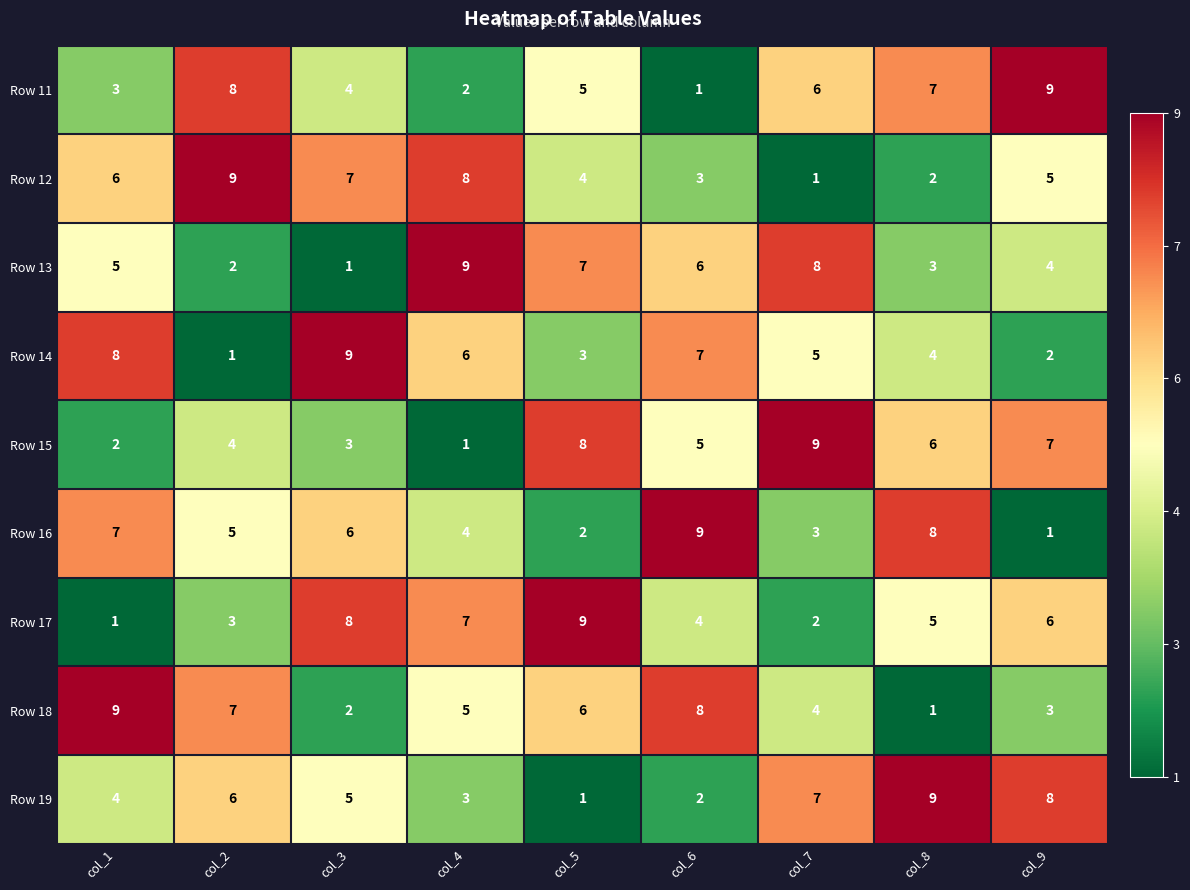

Where does the Row 19 series first go above 5?

col_2